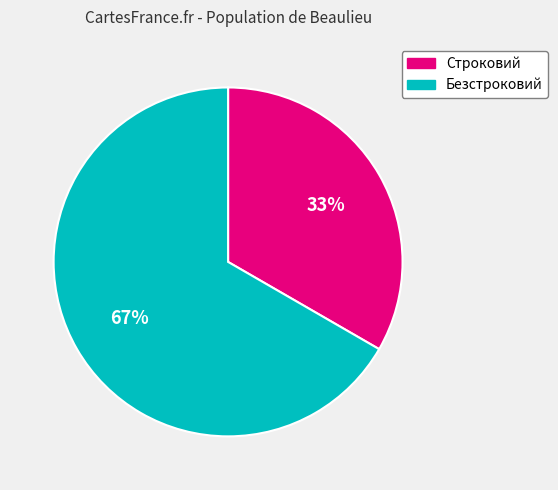

Which category has the smallest portion of the pie?

Строковий